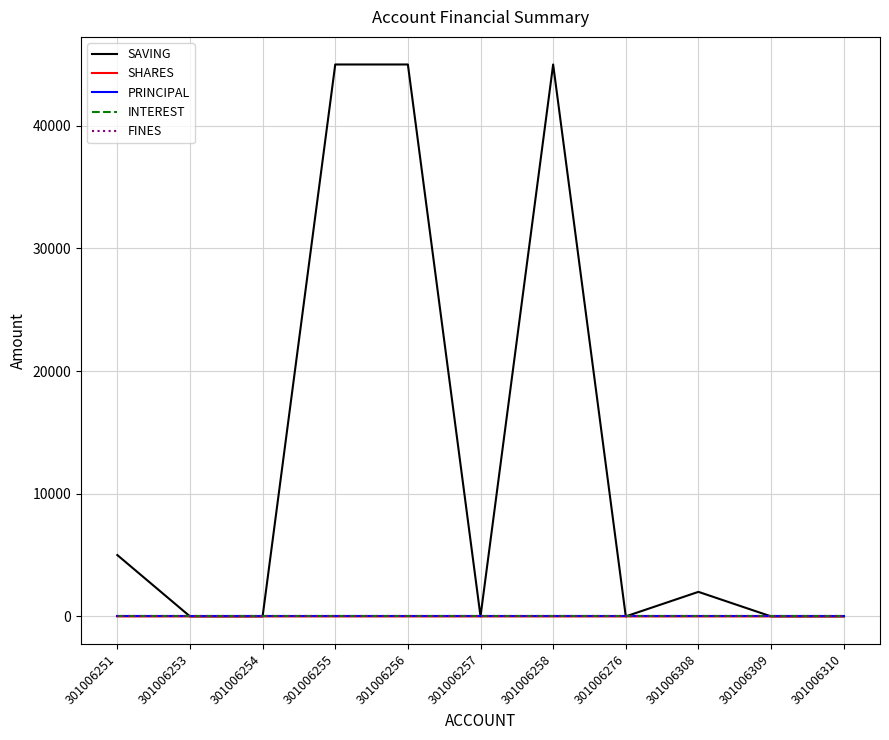

True or false: PRINCIPAL has more than 2 points higher than both neighbors.

False